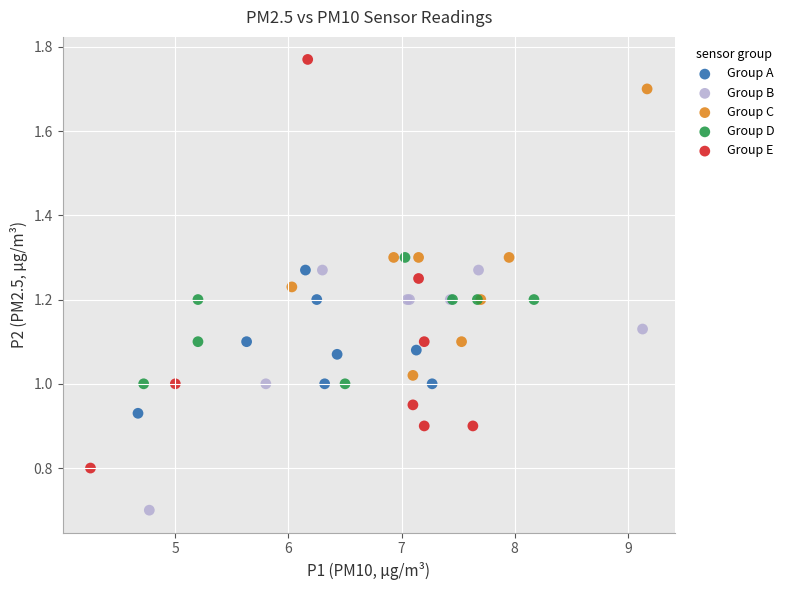

Which series contains the highest Y value?

Group E